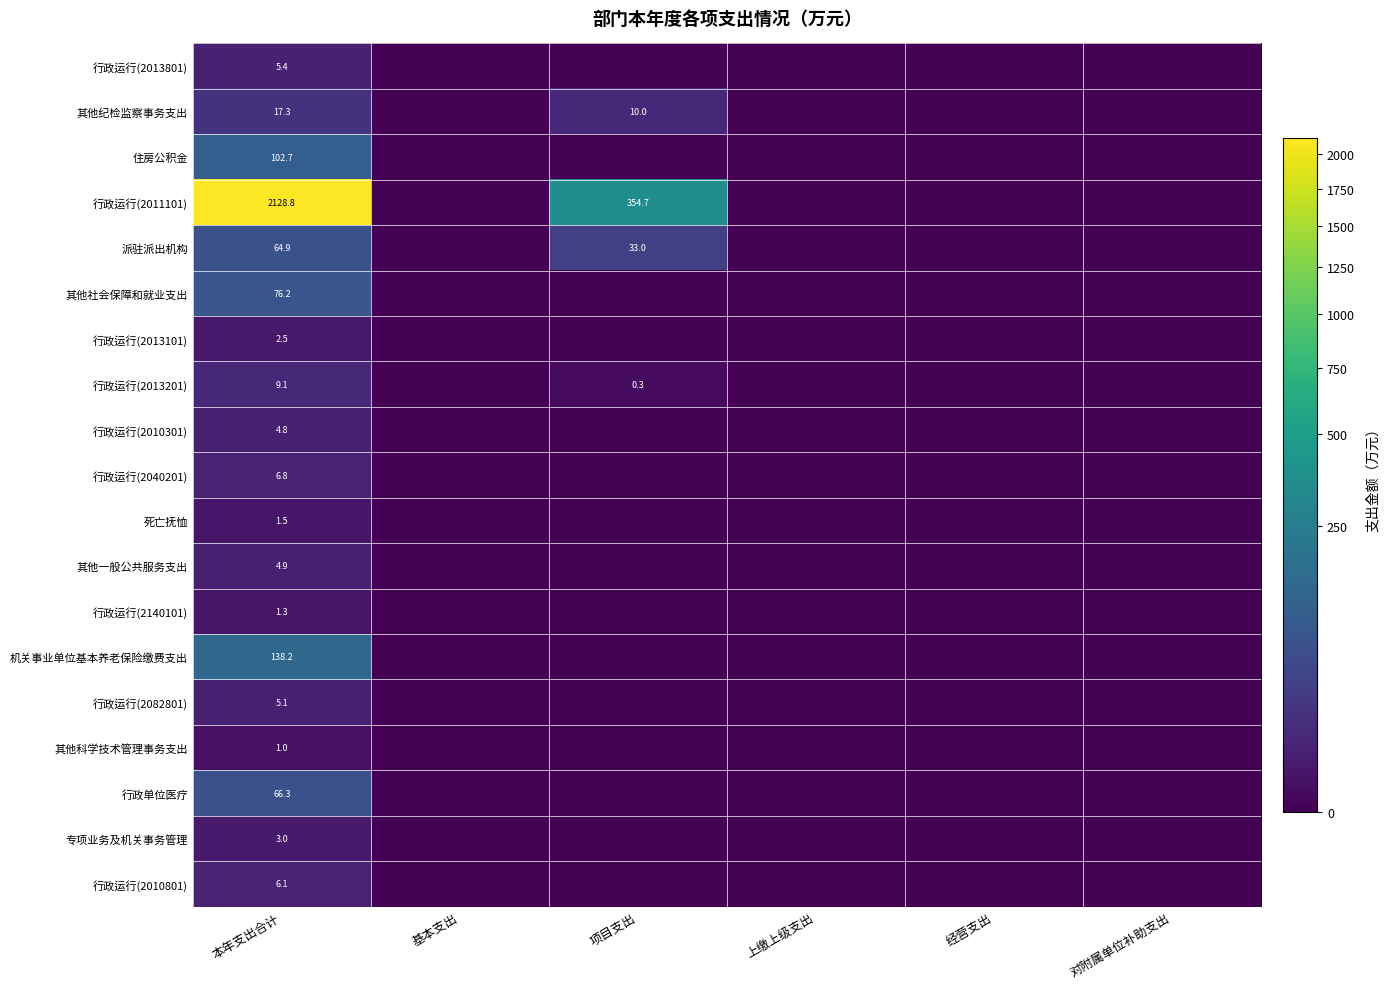

Which has a higher value, 项目支出 or 上缴上级支出?

项目支出